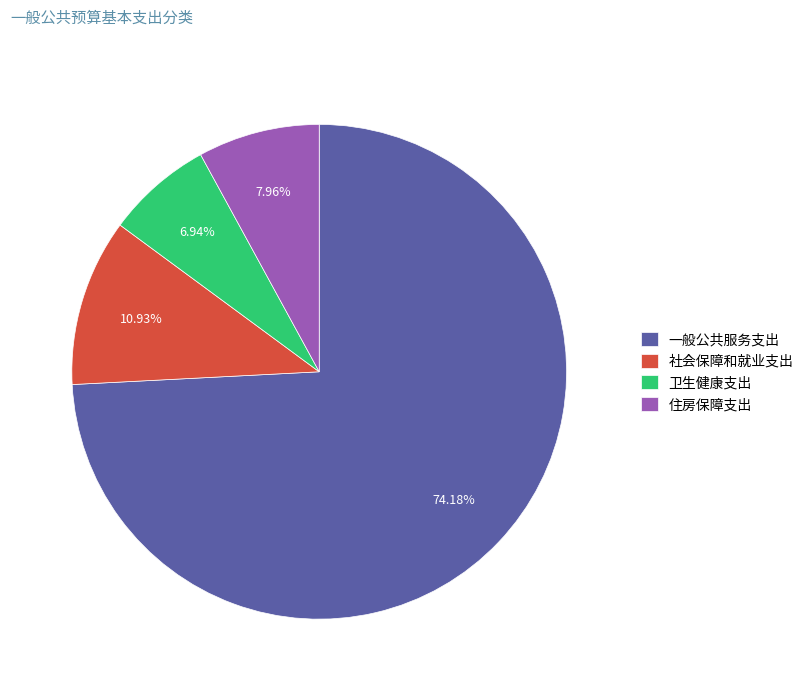

What percentage is the 社会保障和就业支出 slice, to the nearest percent?

11%